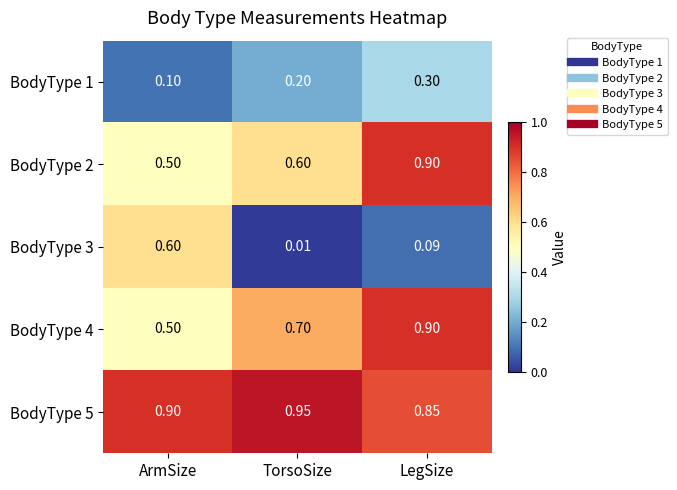

At which label does BodyType 2 reach its peak?

LegSize